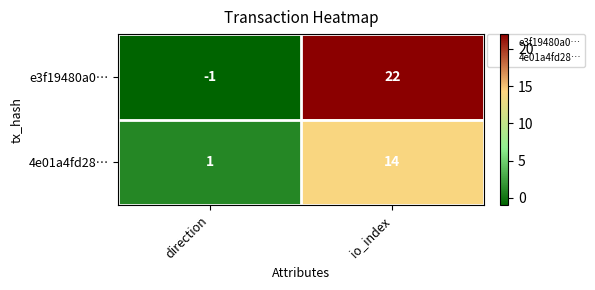

The value of e3f19480a0… at io_index is 22. True or false?

True